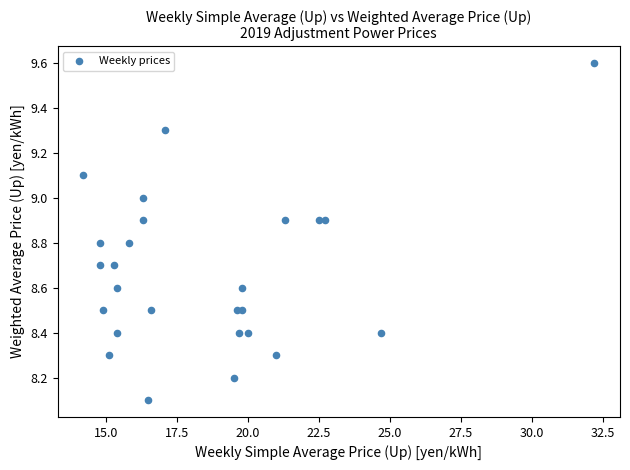

What is the range of Y values (max minus min)?

1.5